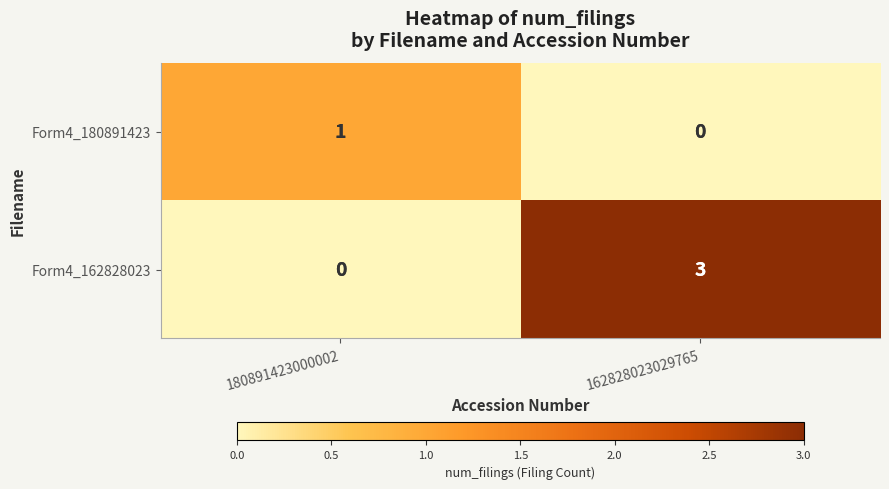

What is the approximate value of Form4_162828023 at 162828023029765?

3